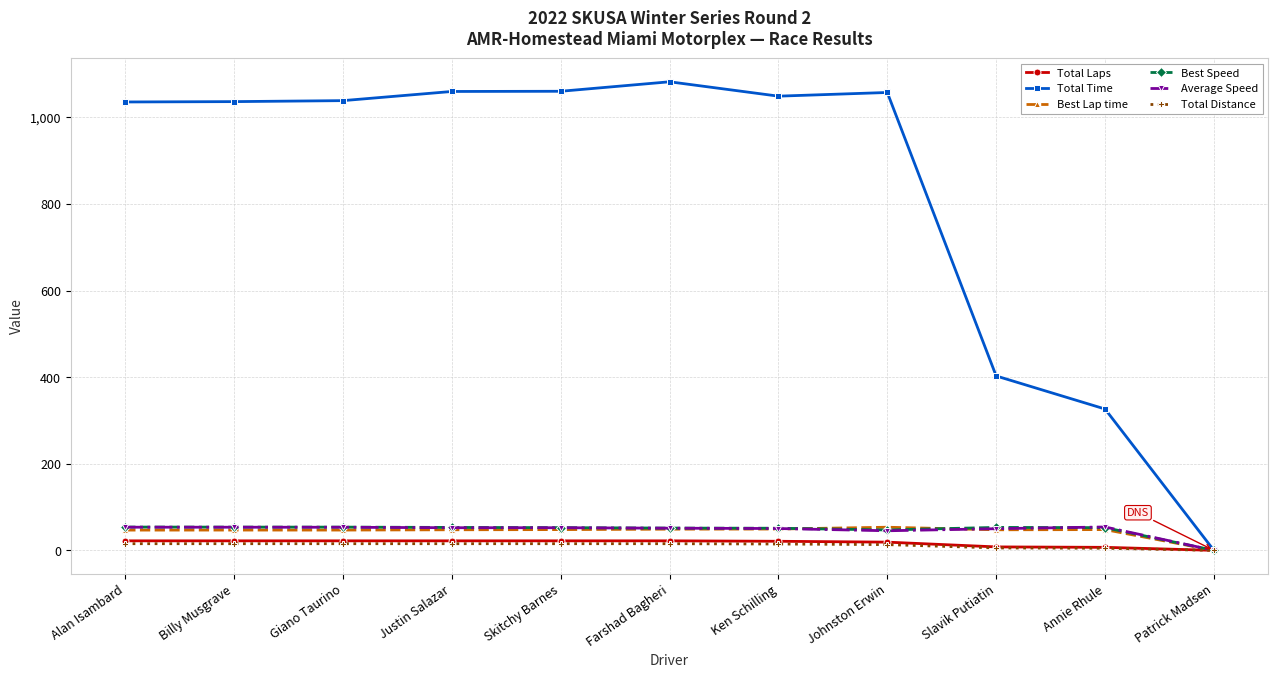

What is the label of the 8th point from the right?

Justin Salazar